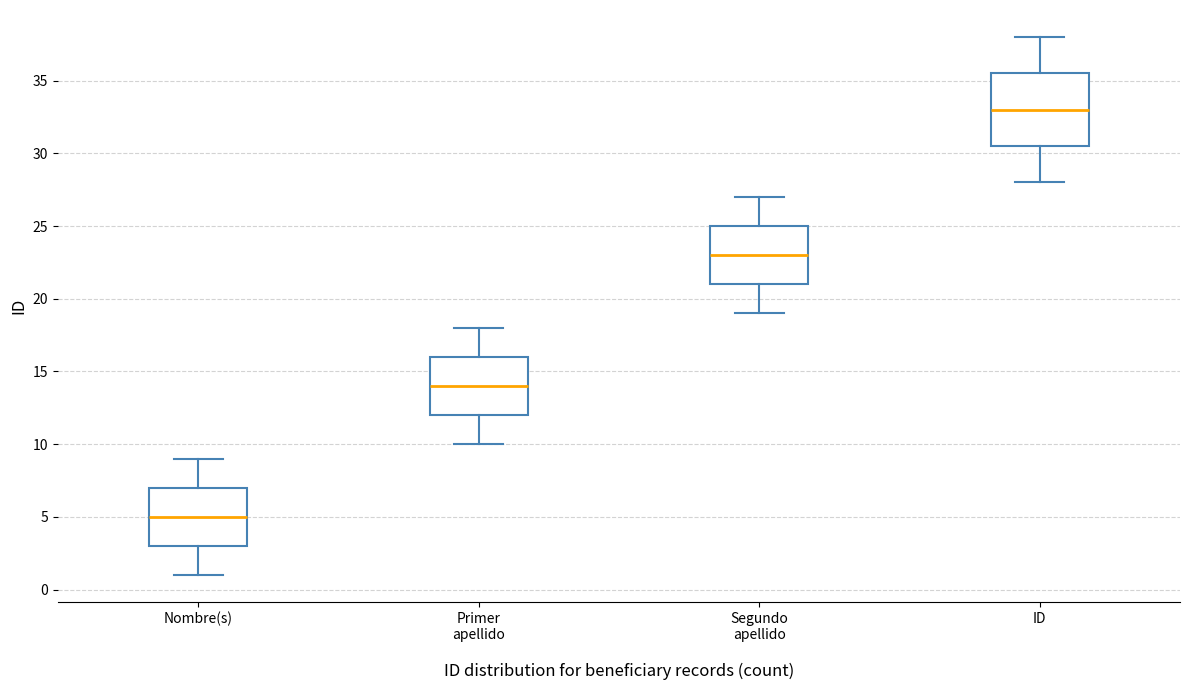

Where does the upper whisker of the box for ID end on the y-axis? The values are not printed on the chart, so give them approximately, as read against the axis.

38.0